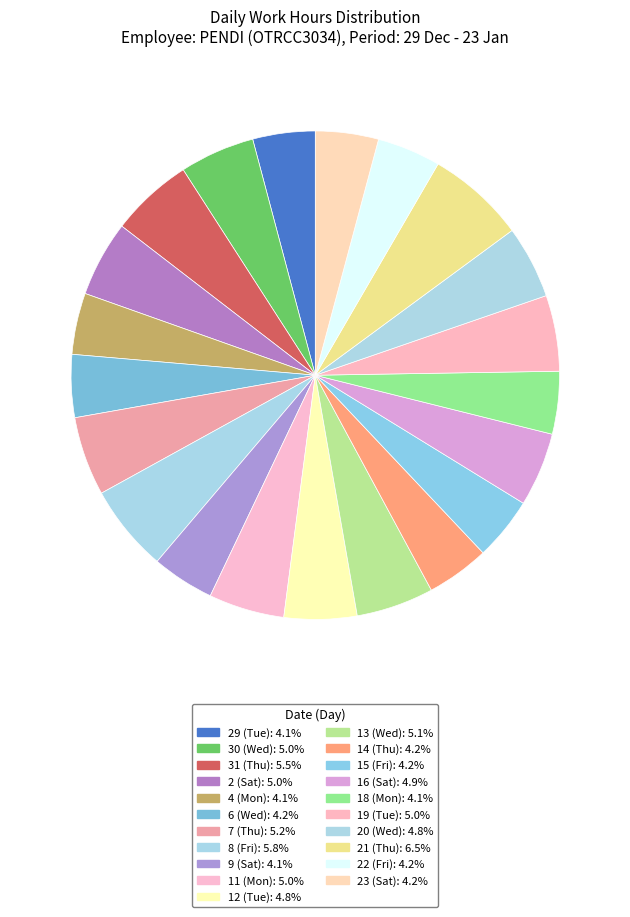

Is there a majority slice in this chart?

No